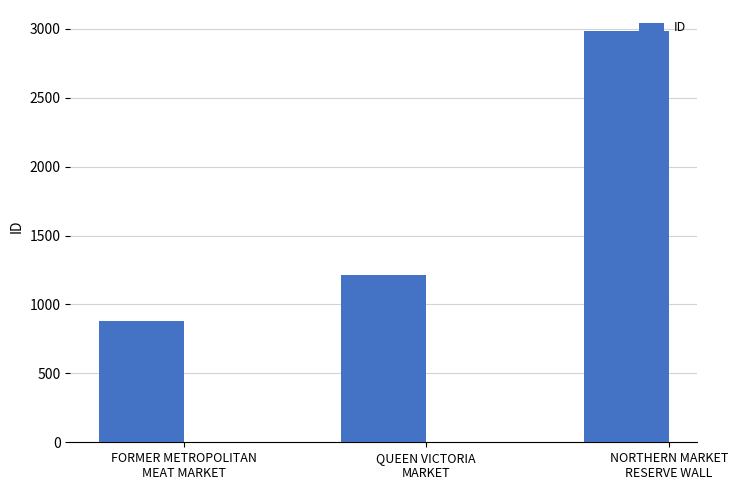

Read the value at FORMER METROPOLITAN
MEAT MARKET, to the nearest 100.

900